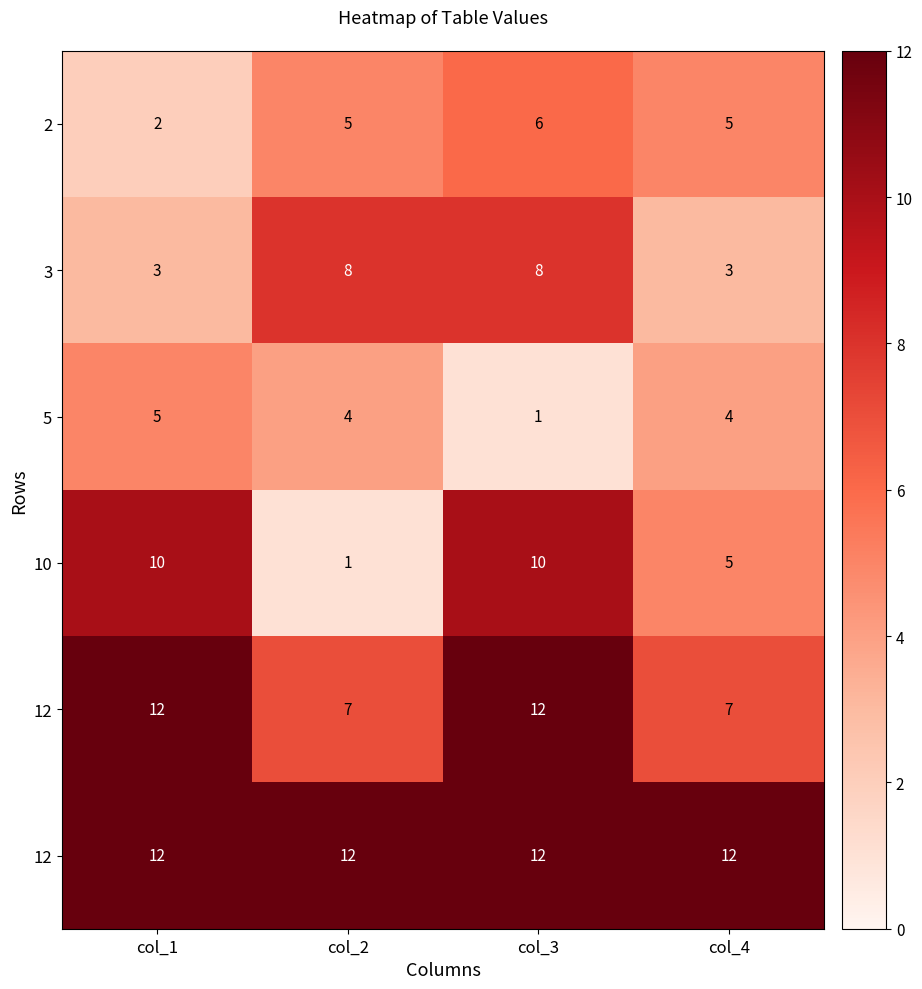

What is the maximum value shown in the chart?

12